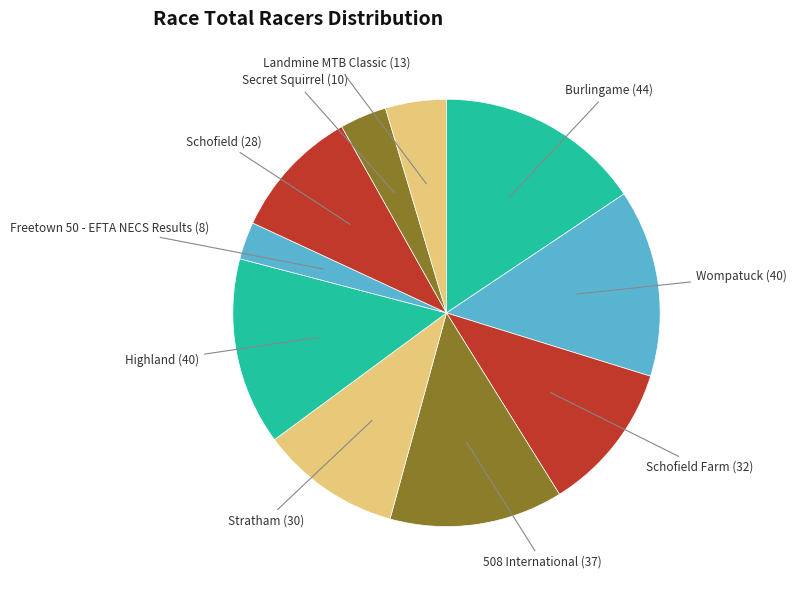

How many slices are in this pie chart?

10